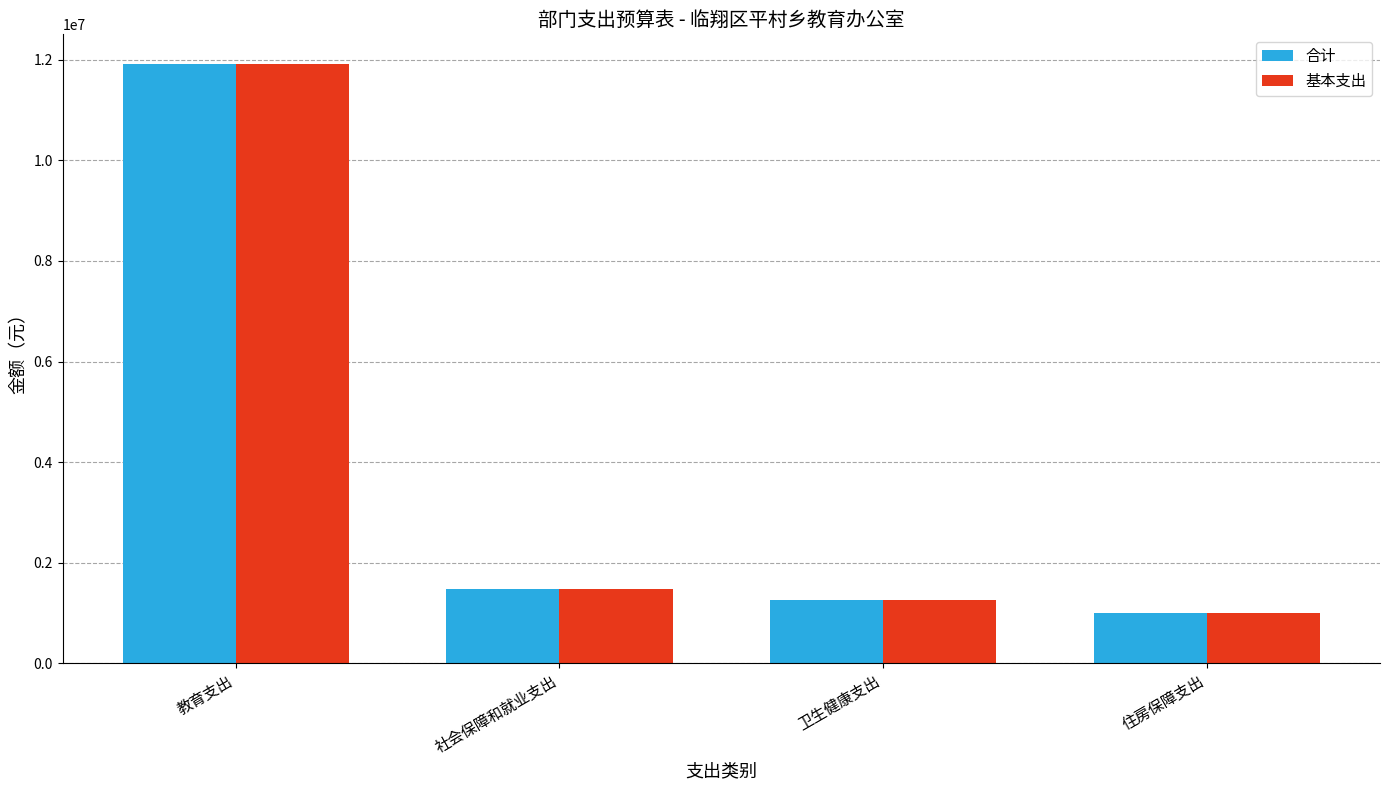

Is it true that 合计 equals 262089.9 at 卫生健康支出?

False